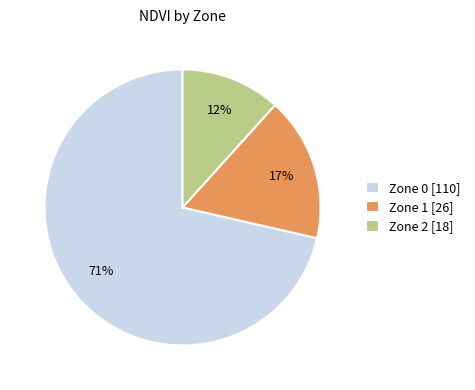

The Zone 0 slice represents 71% of the pie. True or false?

True